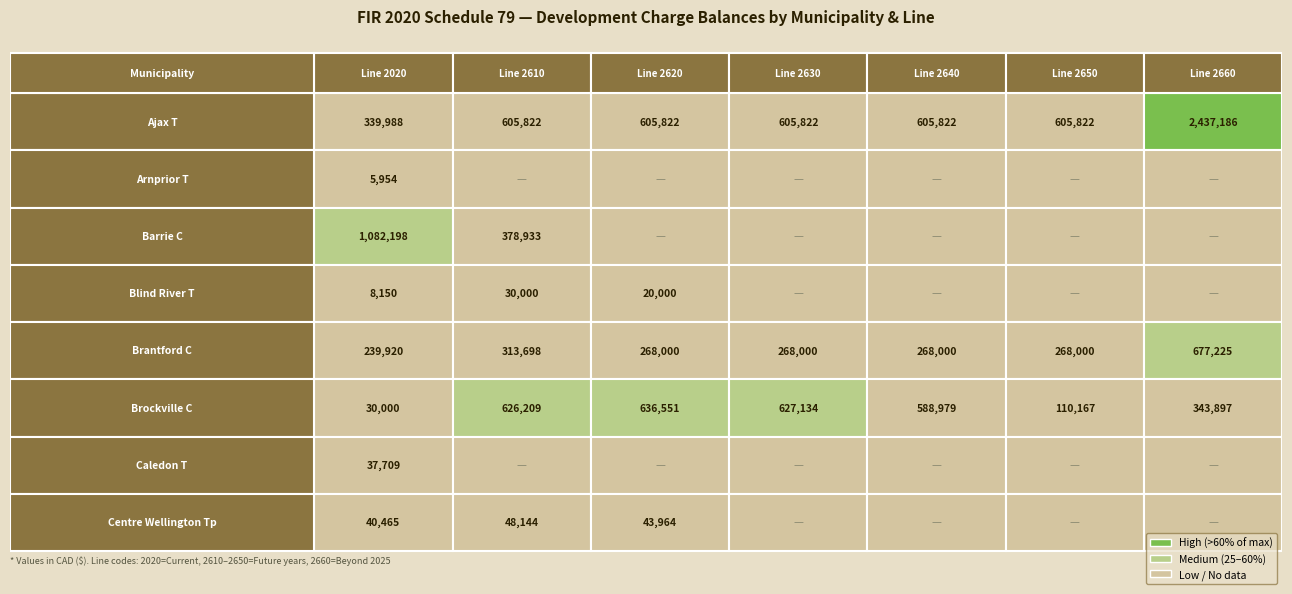

Read the Ajax T value at 2650, to the nearest 50.

605800